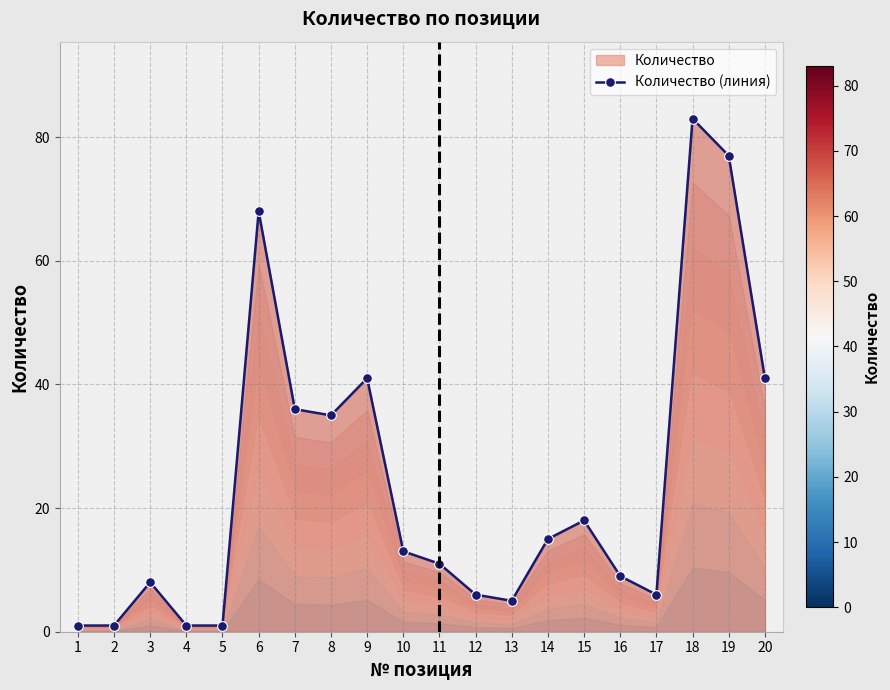

What is the average value?

24